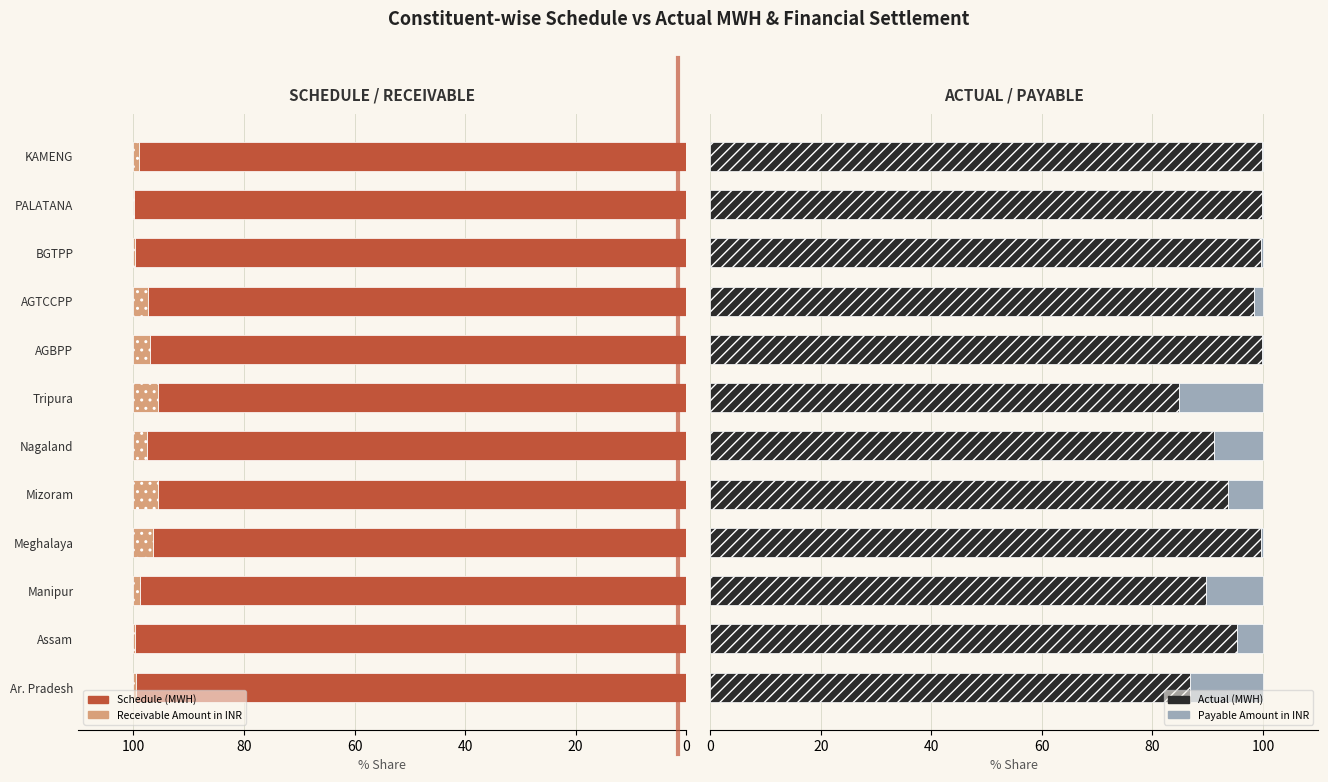

The value of Payable Amount in INR at KAMENG is 0.1. True or false?

False